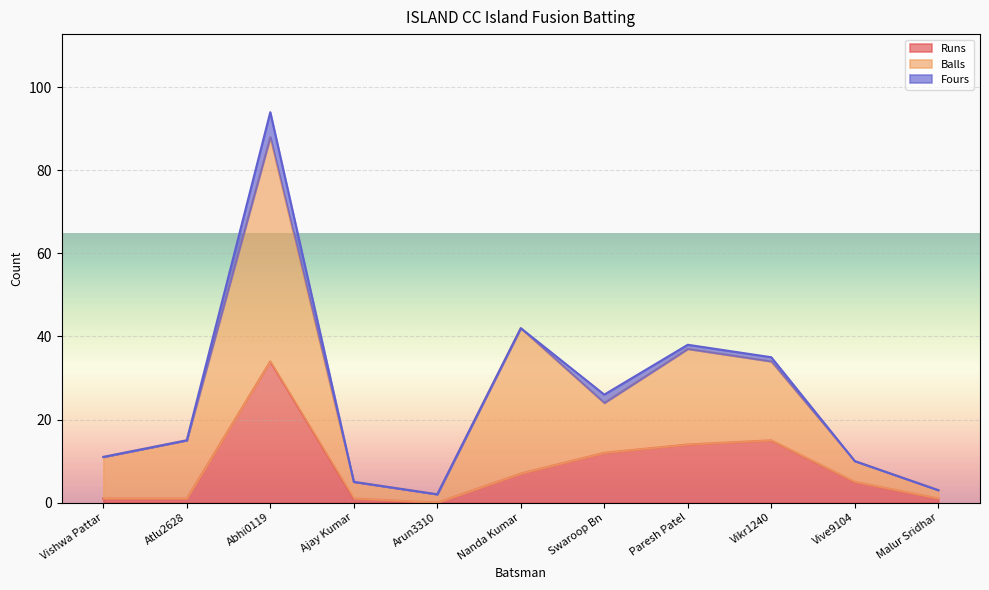

Which series has the largest total across all categories?

Balls